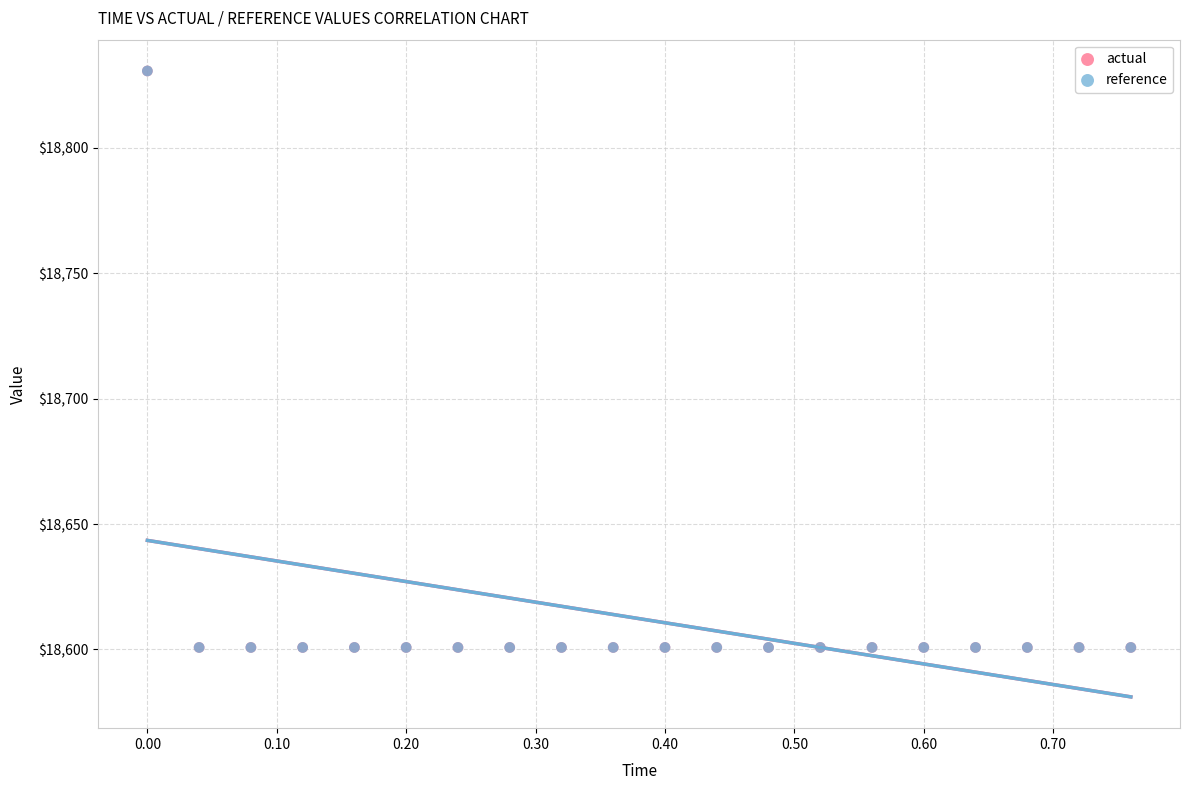

What are all the series names shown in the legend?

actual, reference